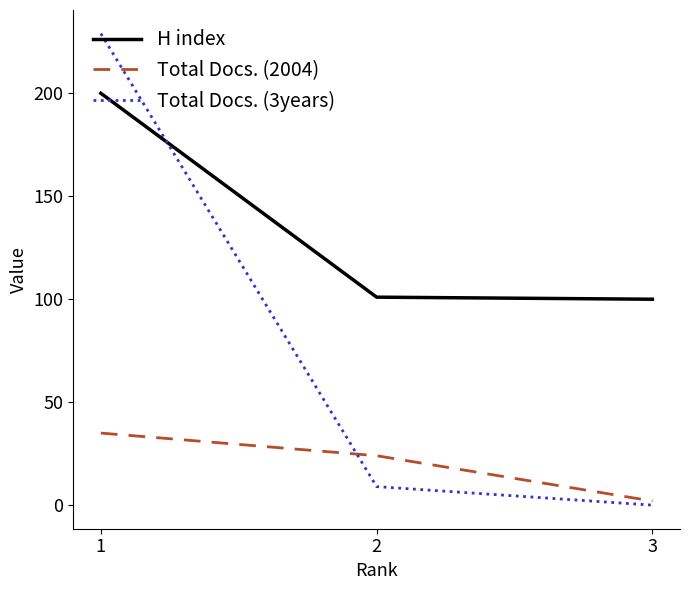

What are all the series names shown in the legend?

H index, Total Docs. (2004), Total Docs. (3years)